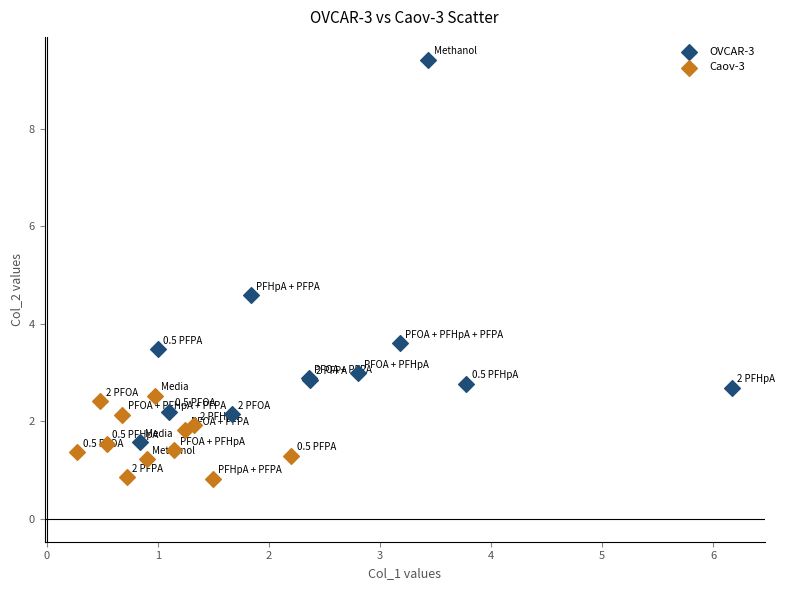

Which series has the widest spread of Y values?

OVCAR-3